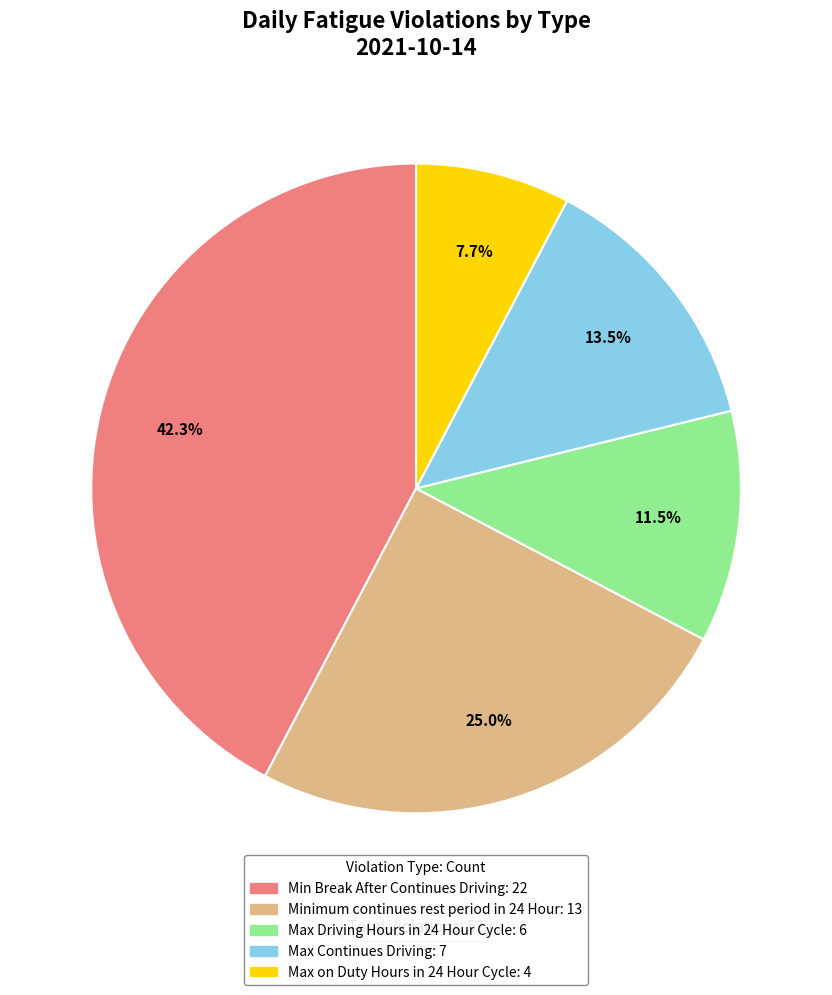

Is the sum of Minimum continues rest period in 24 Hour and Max Continues Driving greater than half?

No